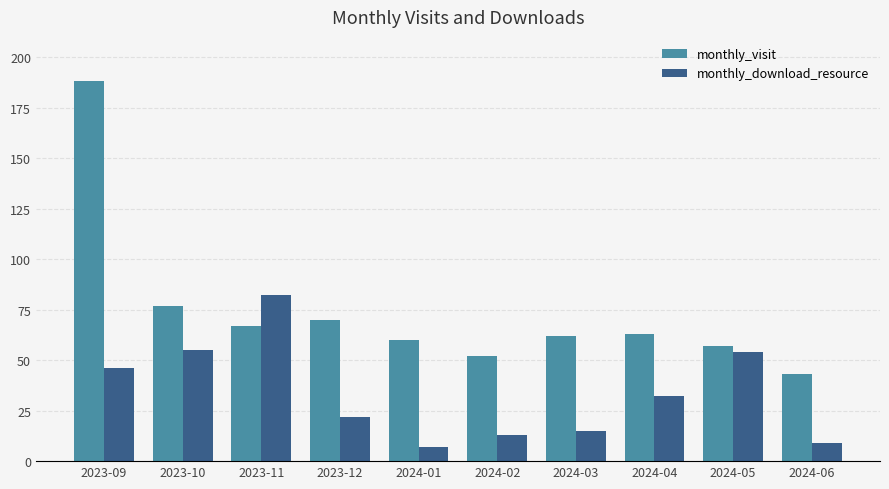

Which category has the highest value in the monthly_download_resource series?

2023-11